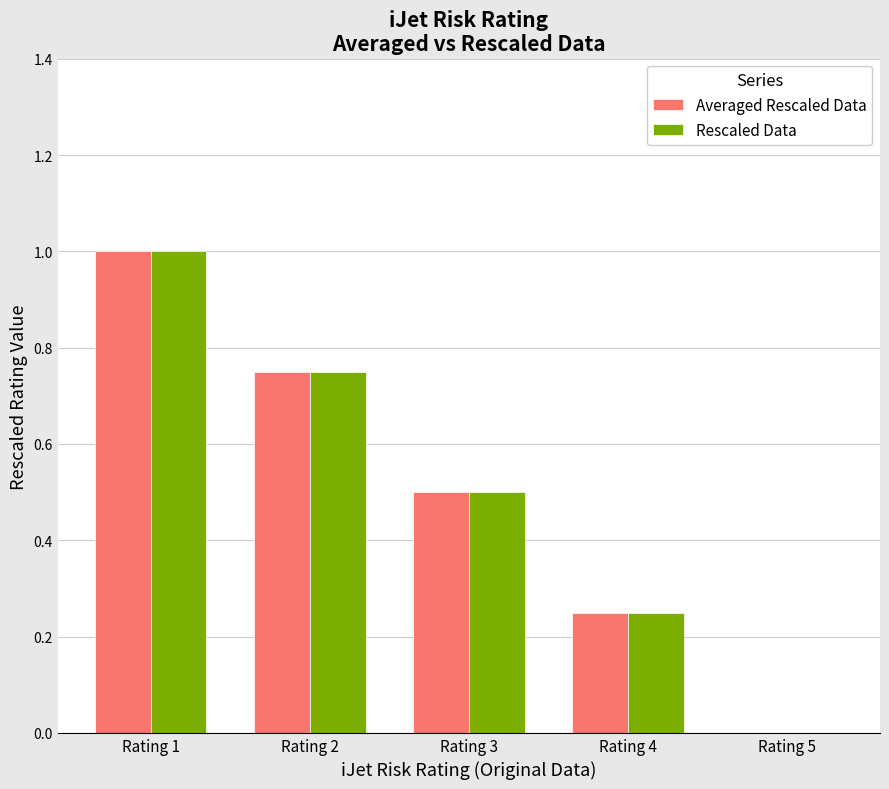

What is the sum of the Rescaled Data values at Rating 5 and Rating 1?

1.0